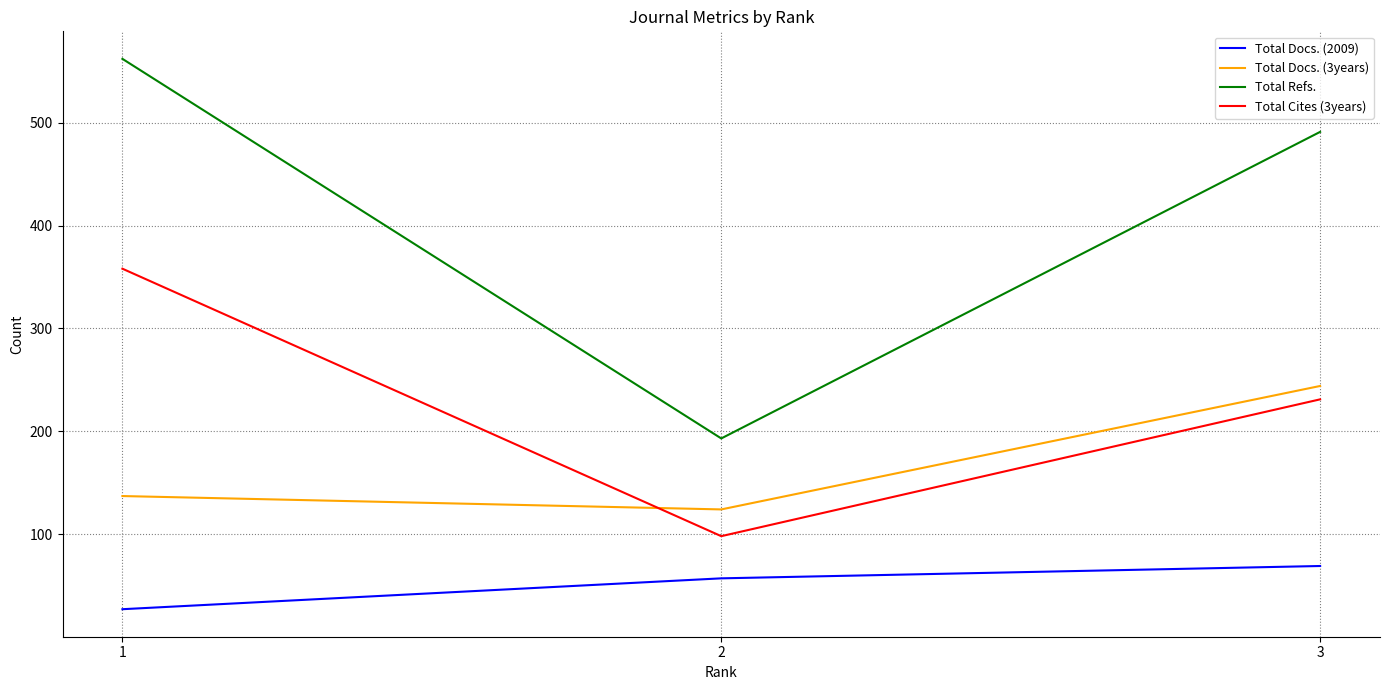

Which label corresponds to the largest value in the chart?

1